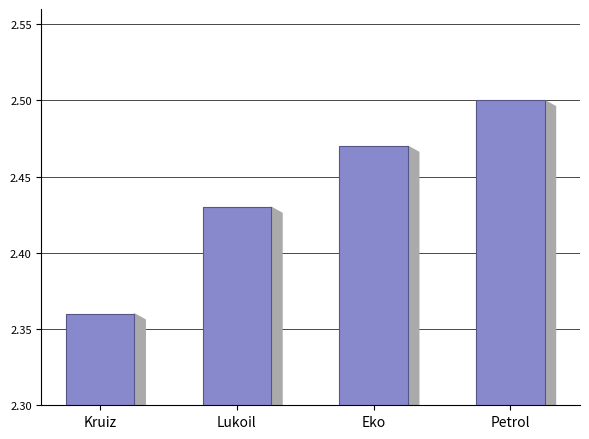

How many values are between 2 and 3?

4